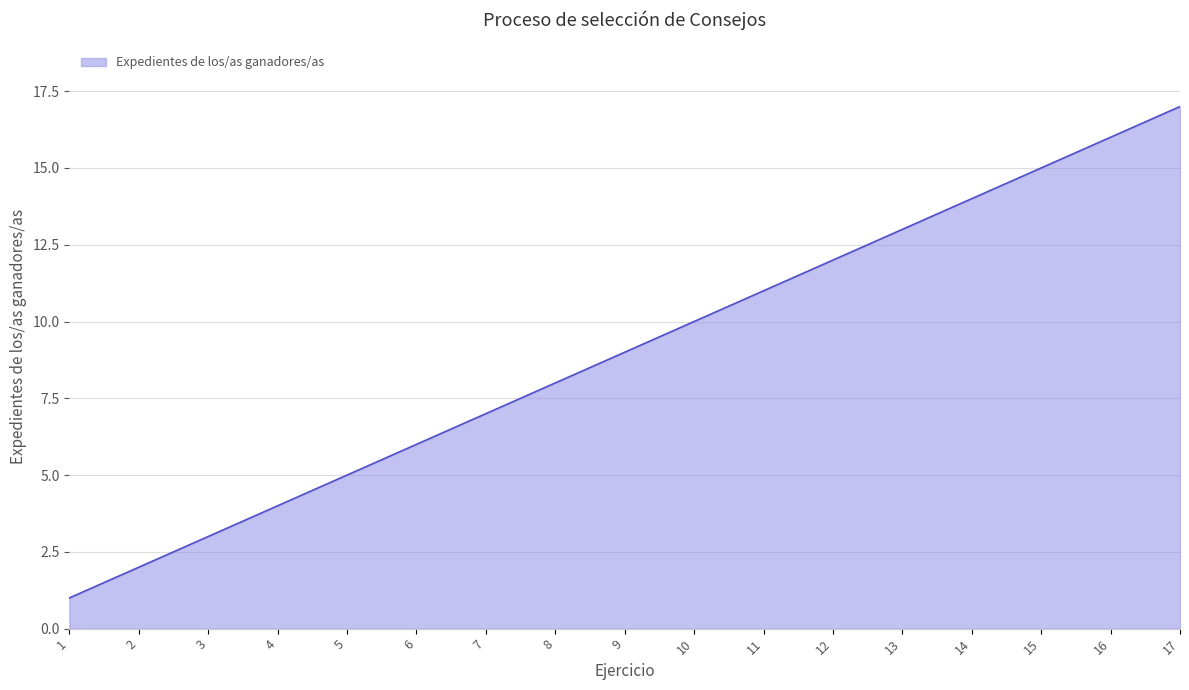

Approximately how many times larger is the value at 16 compared to 7?

2.3